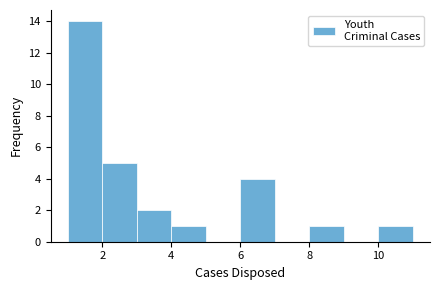

How tall is the bar that spans 8 to 9 on the x-axis? The values are not printed on the chart, so give them approximately, as read against the axis.

1